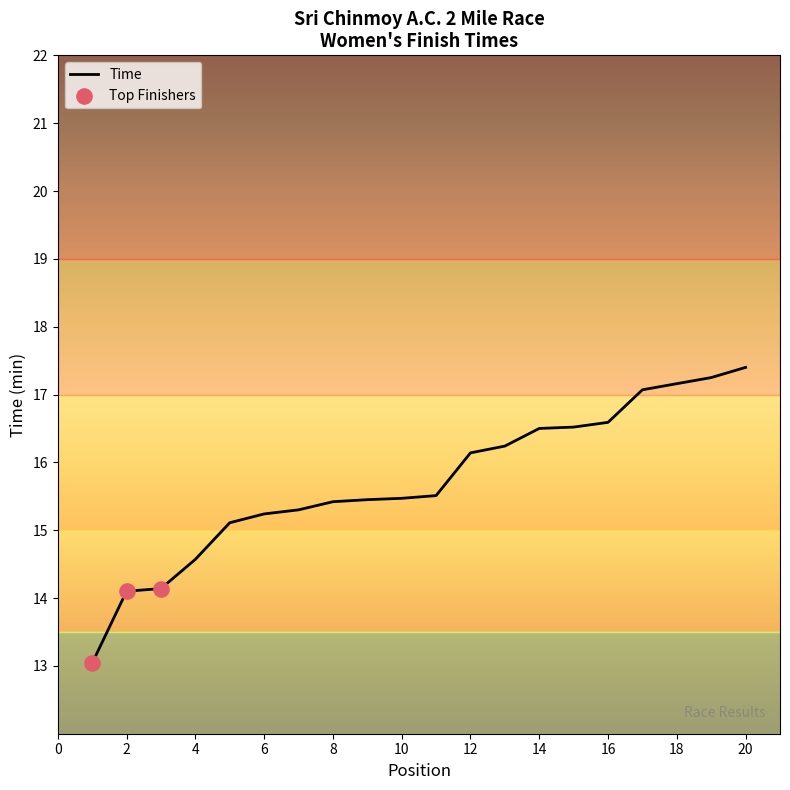

What is the difference between the maximum and minimum values?

4.4